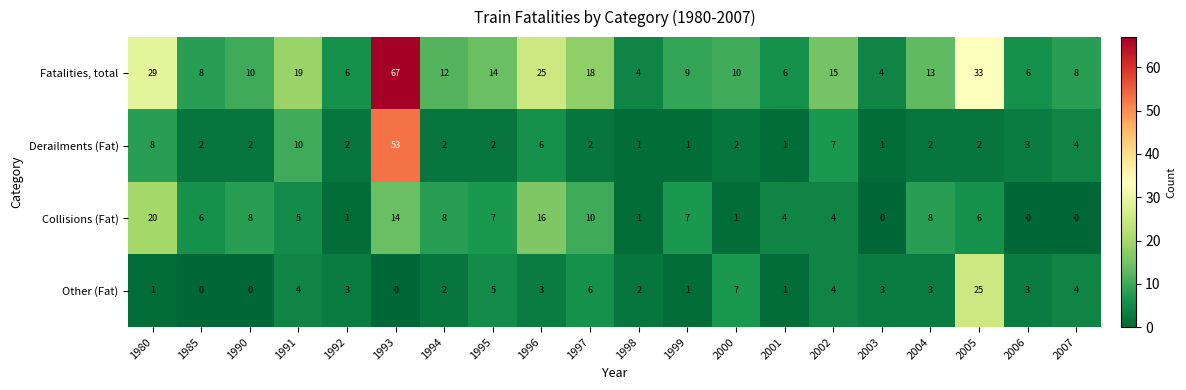

How many data points does each series have?

20